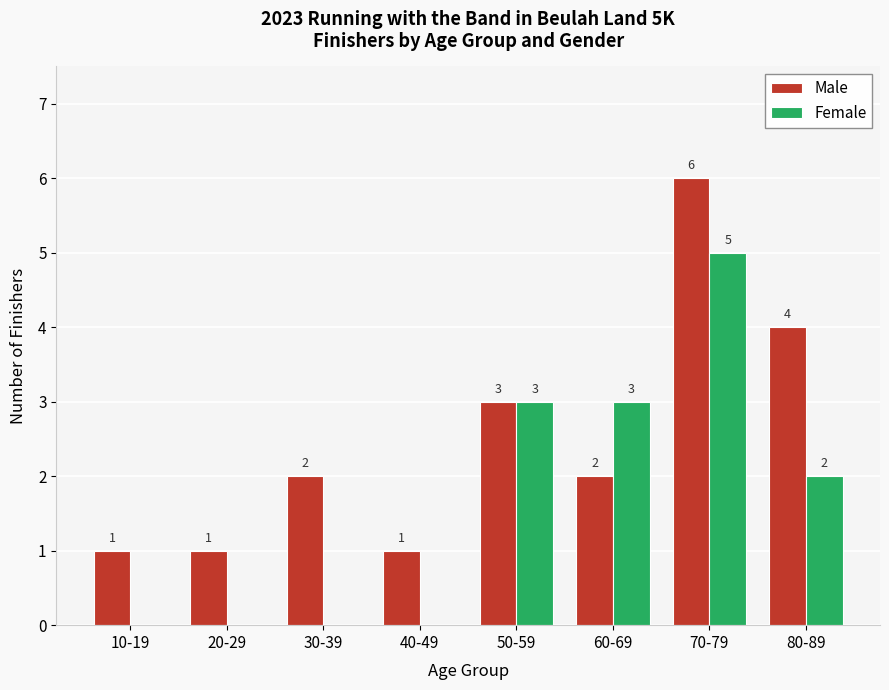

Count the Female values in the range 0 to 3.

7